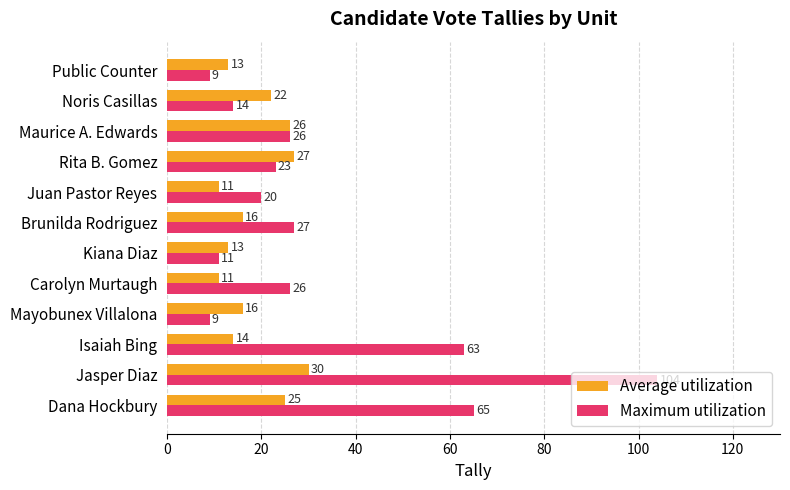

Count the number of categories in the chart.

12